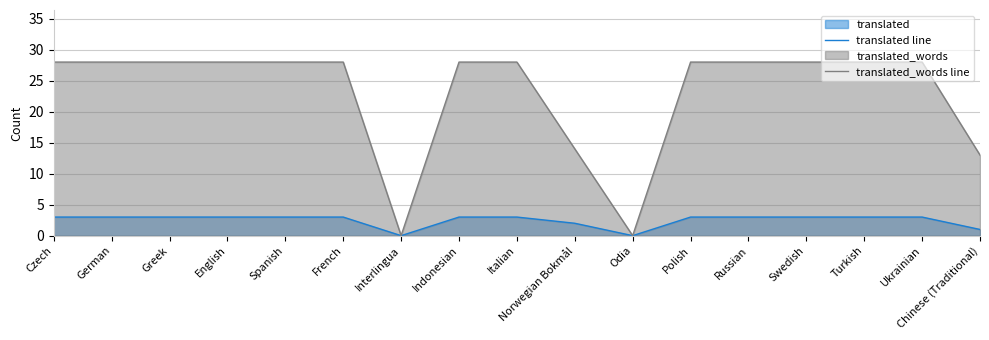

Is it true that translated_words line equals 28 at Turkish?

True